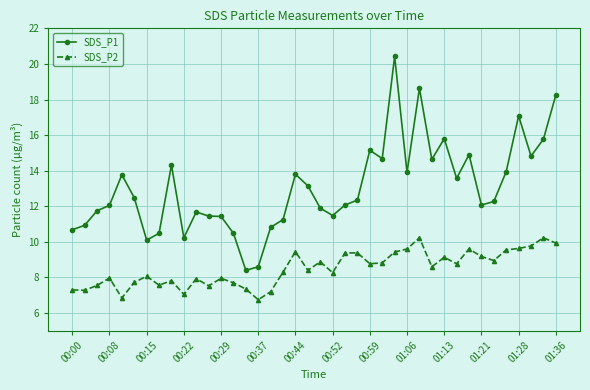

What is the difference between the second highest and second lowest values in the SDS_P1 series?

10.0